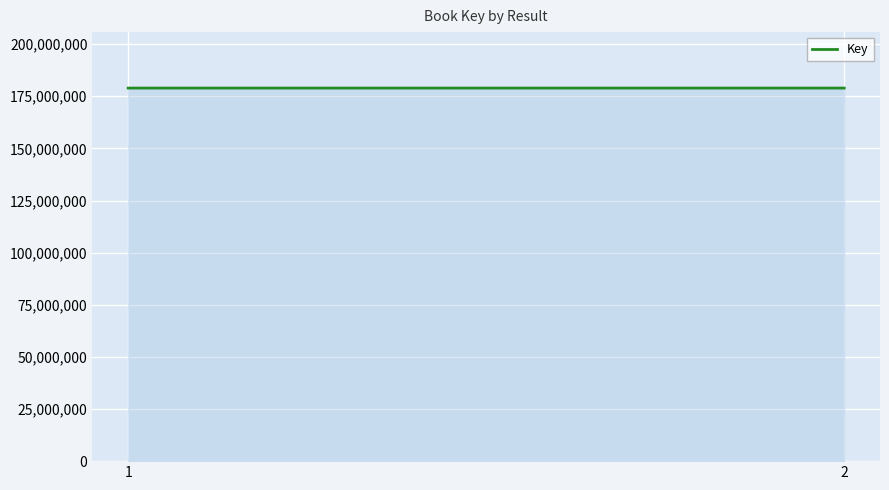

Rank the categories by value from highest to lowest.

1, 2